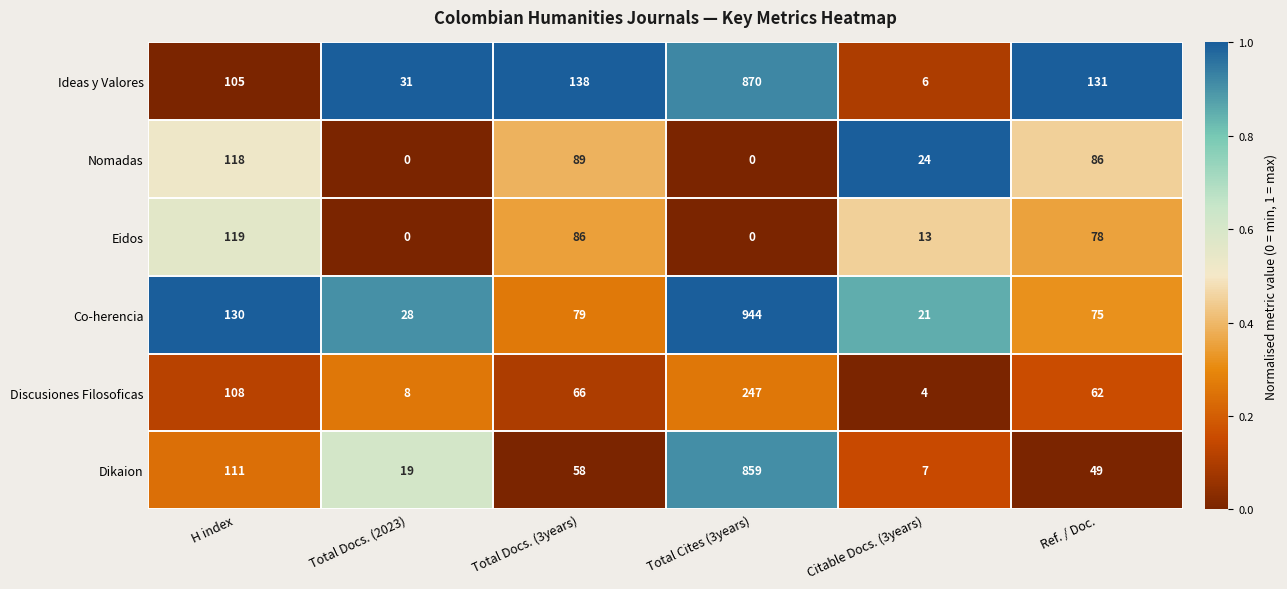

At which label is Discusiones Filosoficas closest to 125?

H index